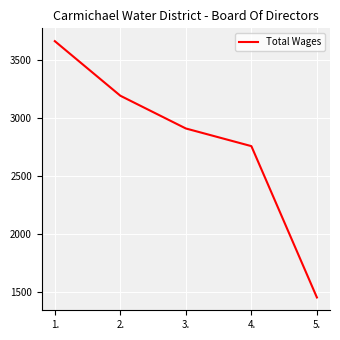

At which category does the chart reach its peak across all series?

1.